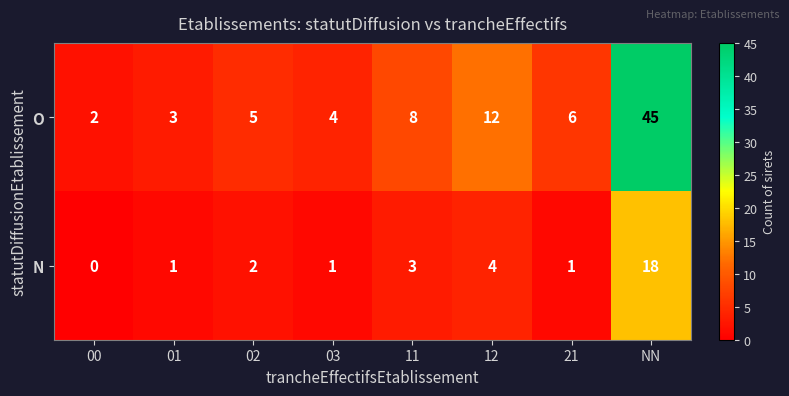

The value of N at 21 is 1. True or false?

True